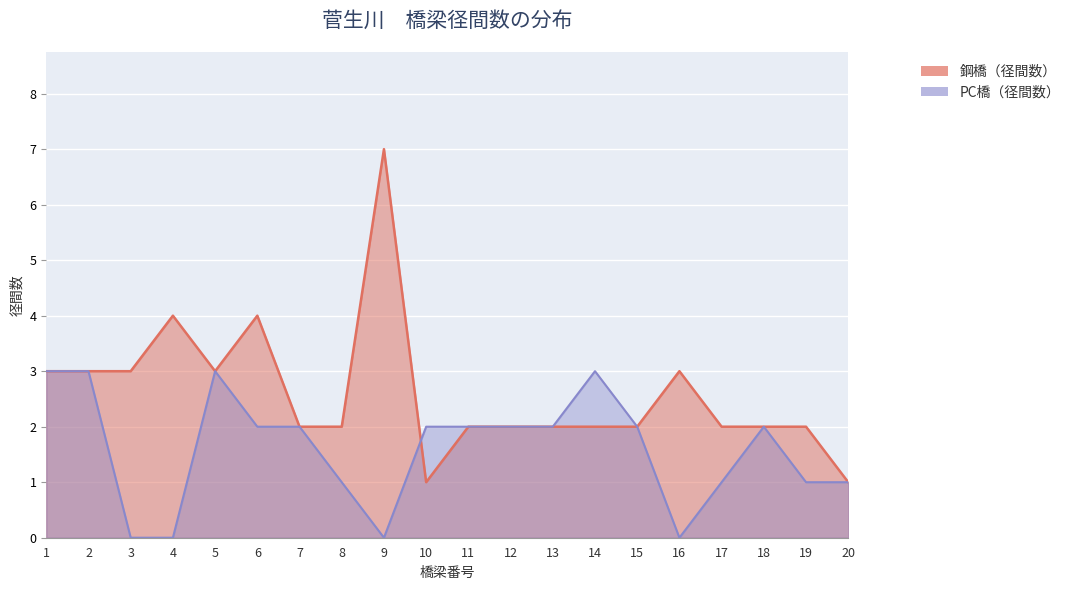

Reading right to left, what are all the values shown in this chart?

鋼橋（径間数）: 20=1	19=2	18=2	17=2	16=3	15=2	14=2	13=2	12=2	11=2	10=1	9=7	8=2	7=2	6=4	5=3	4=4	3=3	2=3	1=3
PC橋（径間数）: 20=1	19=1	18=2	17=1	16=0	15=2	14=3	13=2	12=2	11=2	10=2	9=0	8=1	7=2	6=2	5=3	4=0	3=0	2=3	1=3